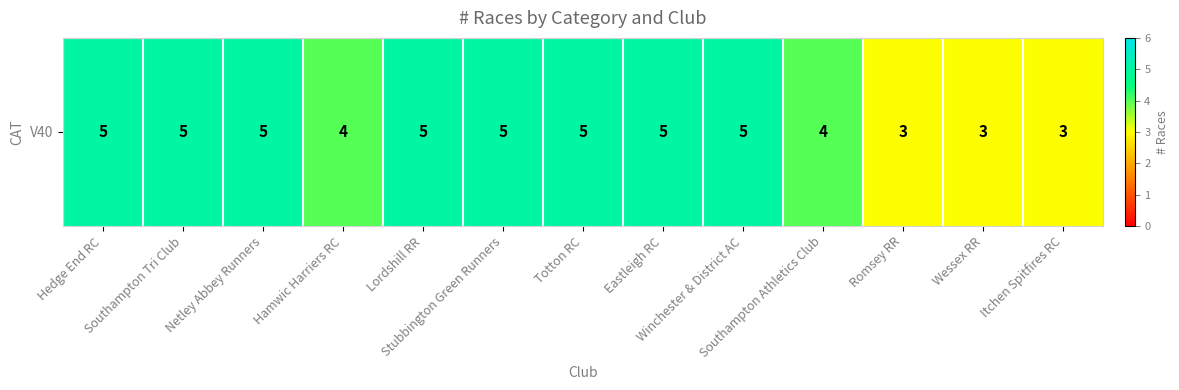

Rank the categories by value from highest to lowest.

Hedge End RC, Southampton Tri Club, Netley Abbey Runners, Lordshill RR, Stubbington Green Runners, Totton RC, Eastleigh RC, Winchester & District AC, Hamwic Harriers RC, Southampton Athletics Club, Romsey RR, Wessex RR, Itchen Spitfires RC